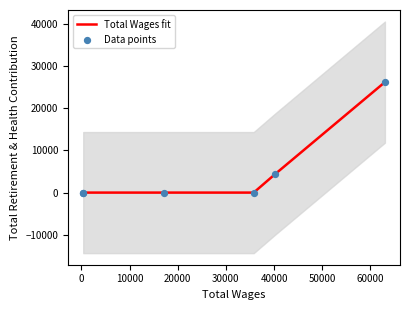

What are all the series names shown in the legend?

Total Wages fit, Data points